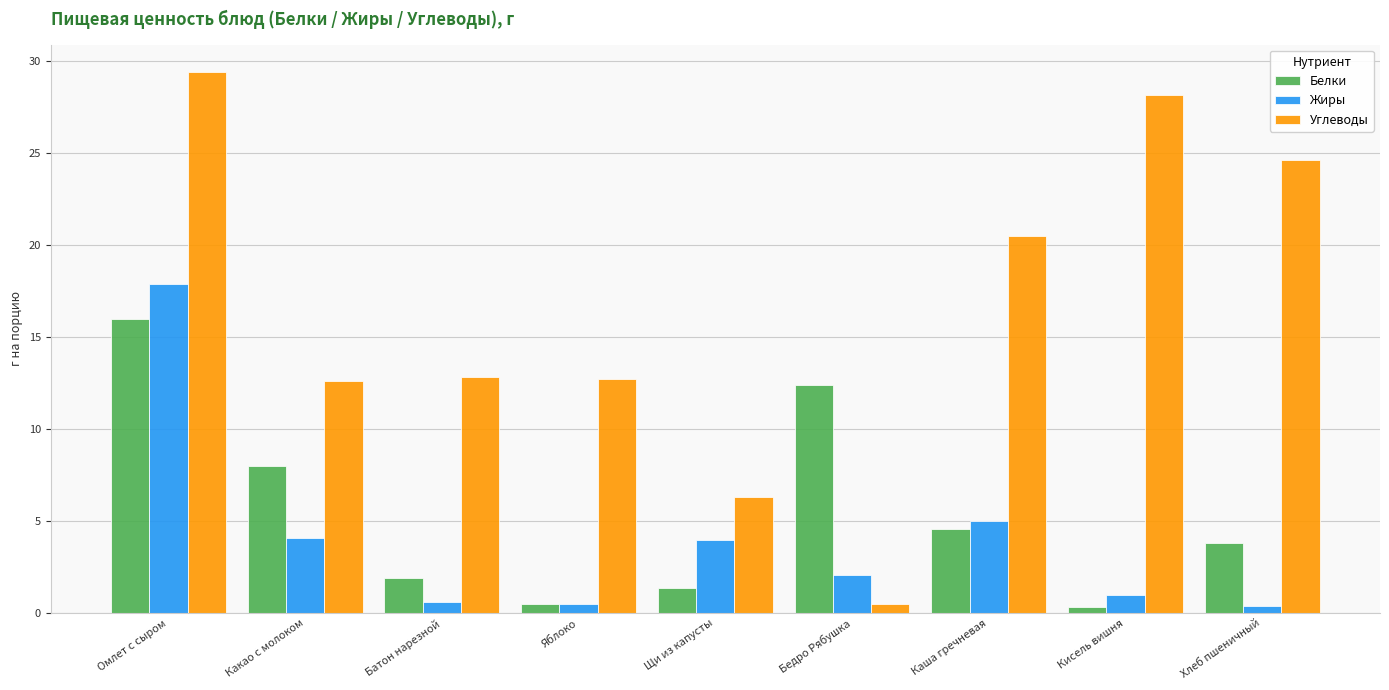

What is the label of the 5th bar from the left?

Щи из капусты